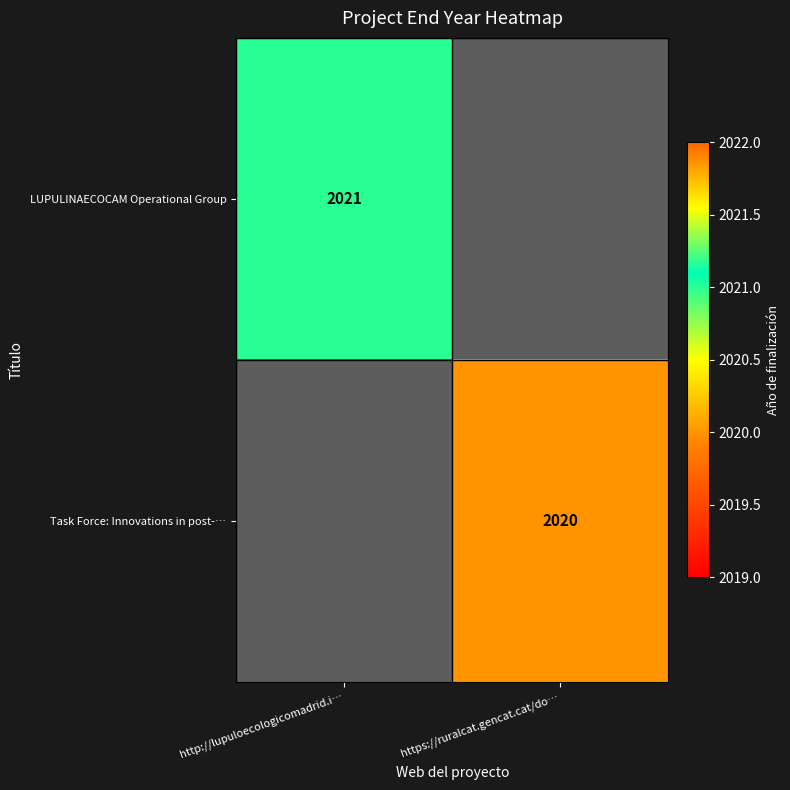

Is the value of Task Force: Innovations in post-… at https://ruralcat.gencat.cat/do… greater than the value of LUPULINAECOCAM Operational Group at http://lupuloecologicomadrid.i…?

No